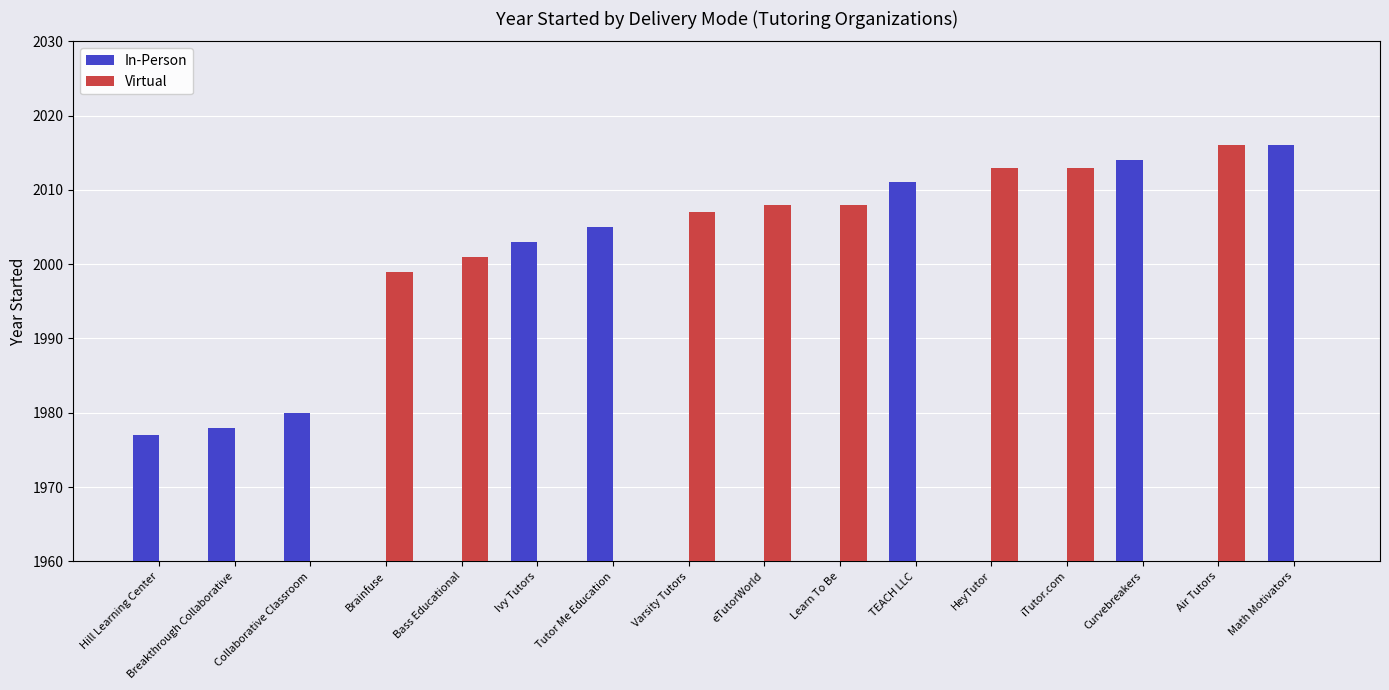

At which label does Virtual first exceed 1999?

Bass Educational